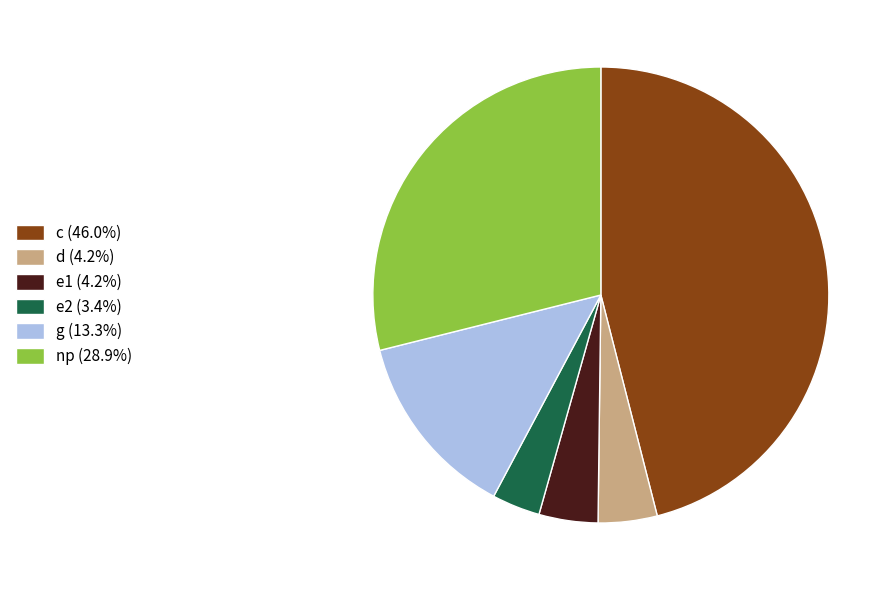

Approximately how many times larger is the value at d (4.2%) compared to e1 (4.2%)?

1.0